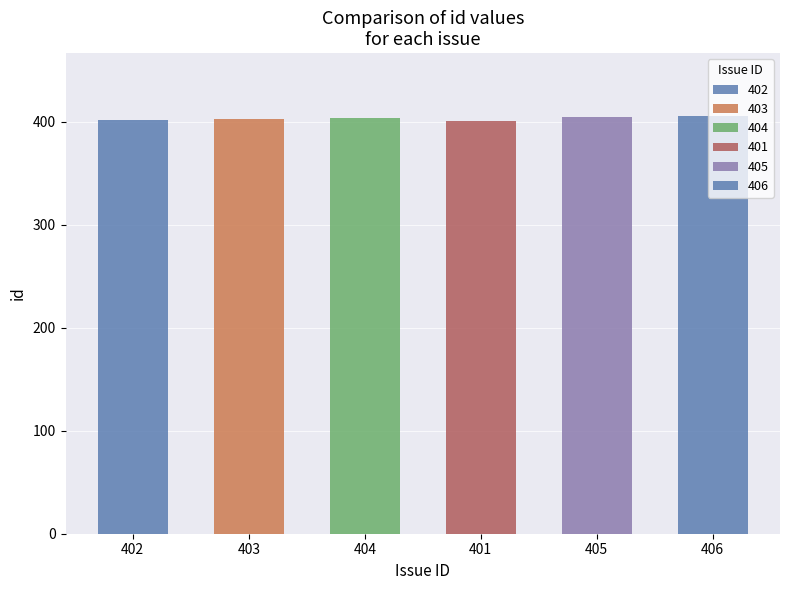

What position from the right is 406?

1